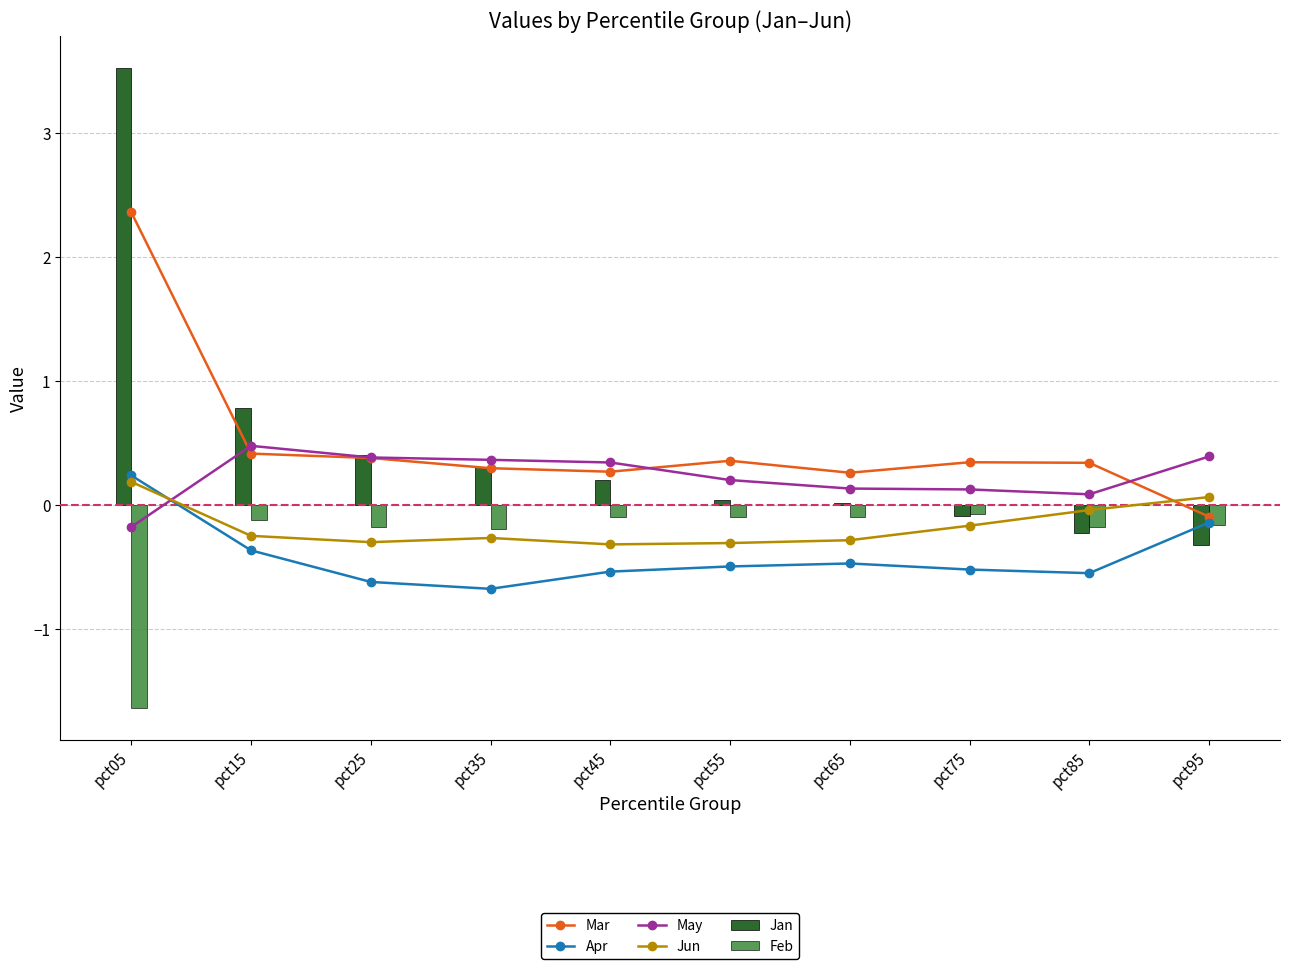

Between pct25 and pct65, which series saw the biggest shift?

Jan